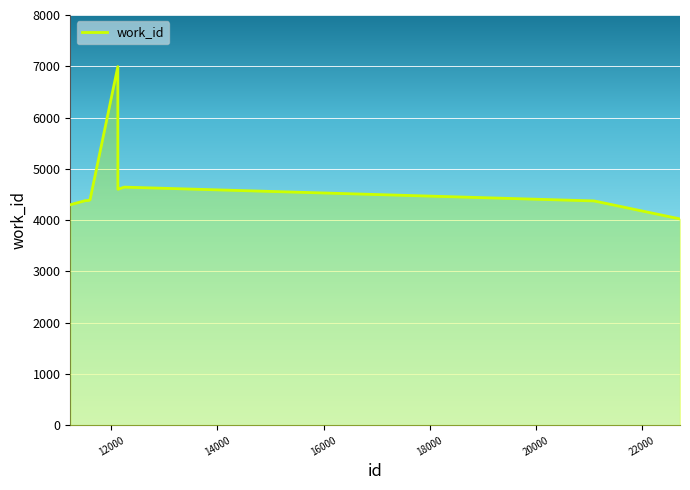

What is the maximum value shown in the chart?

6993